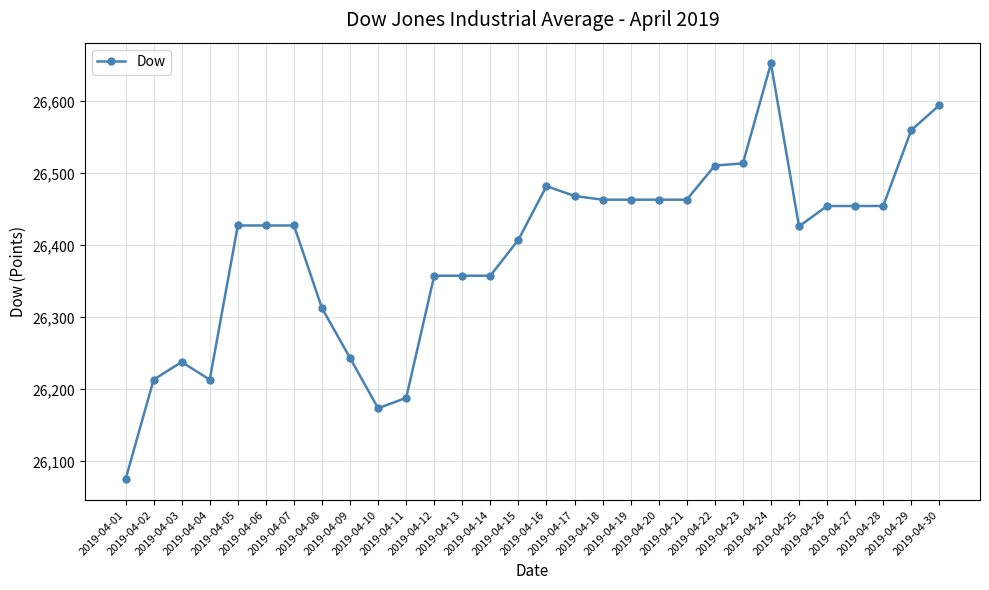

What is the greatest value displayed?

26652.6